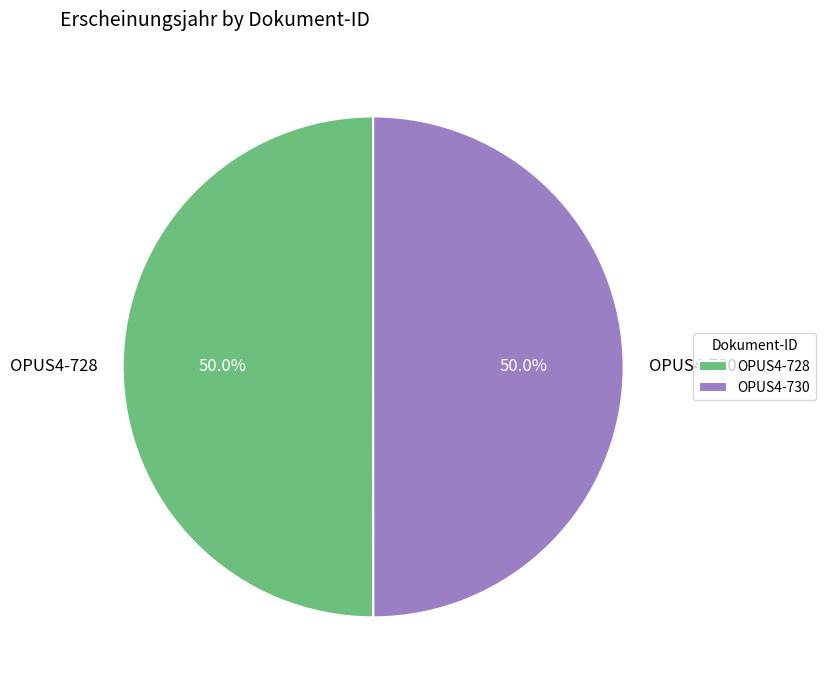

Approximately how many times larger is the value at OPUS4-728 compared to OPUS4-730?

1.0